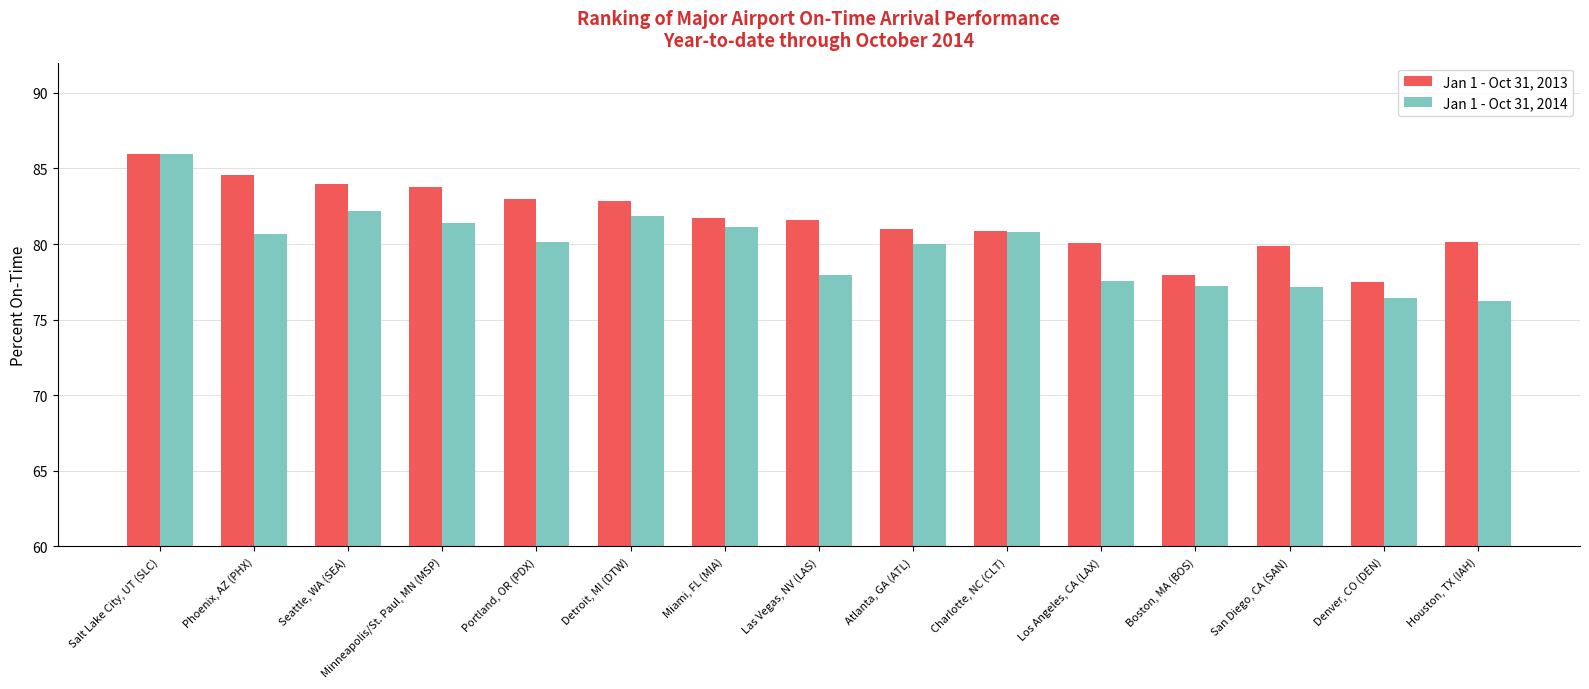

True or false: Jan 1 - Oct 31, 2013 has a value of 79.9 at San Diego, CA (SAN).

True